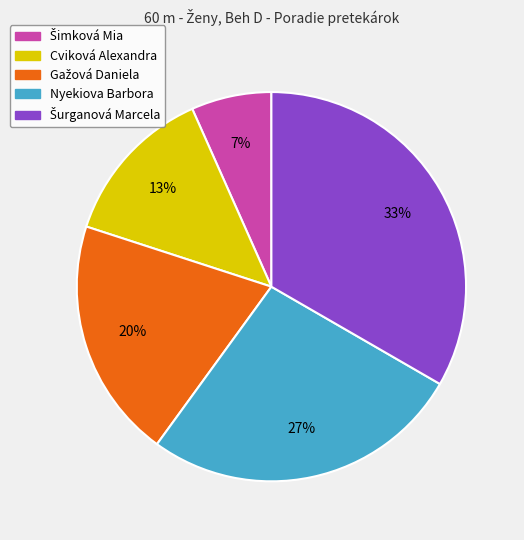

How many slices are in this pie chart?

5